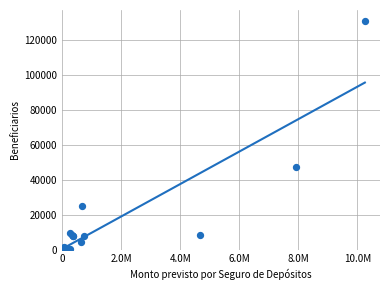

What Y value in the scatter plot is closest to 65276?

47040